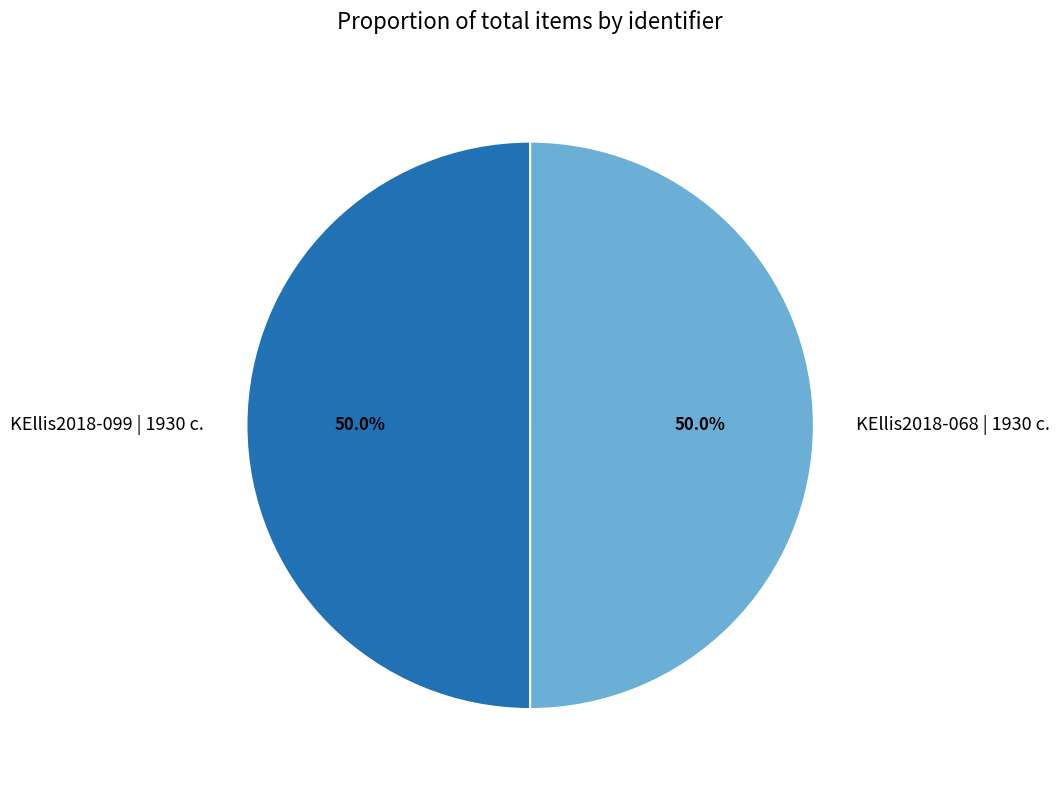

The KEllis2018-099 | 1930 c. slice represents 56% of the pie. True or false?

False